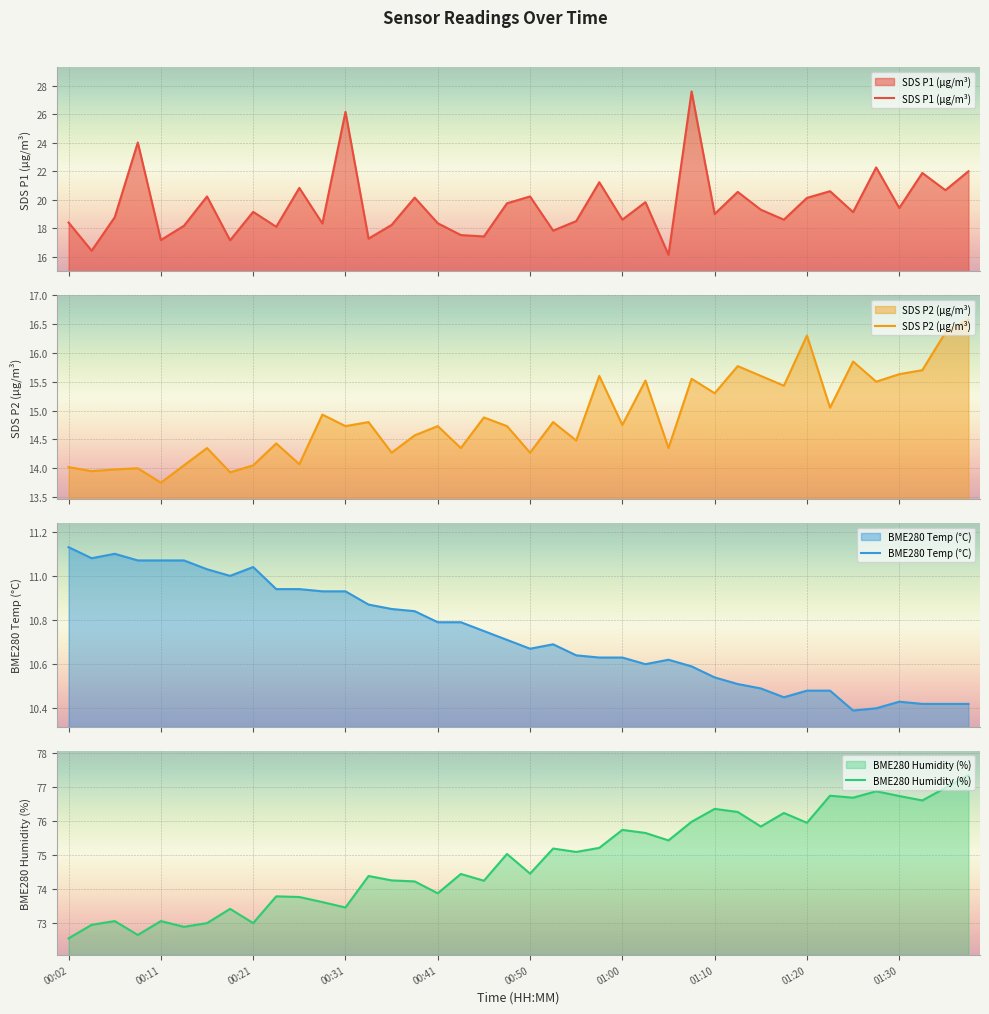

Which series has the largest total across all categories?

BME280_humidity